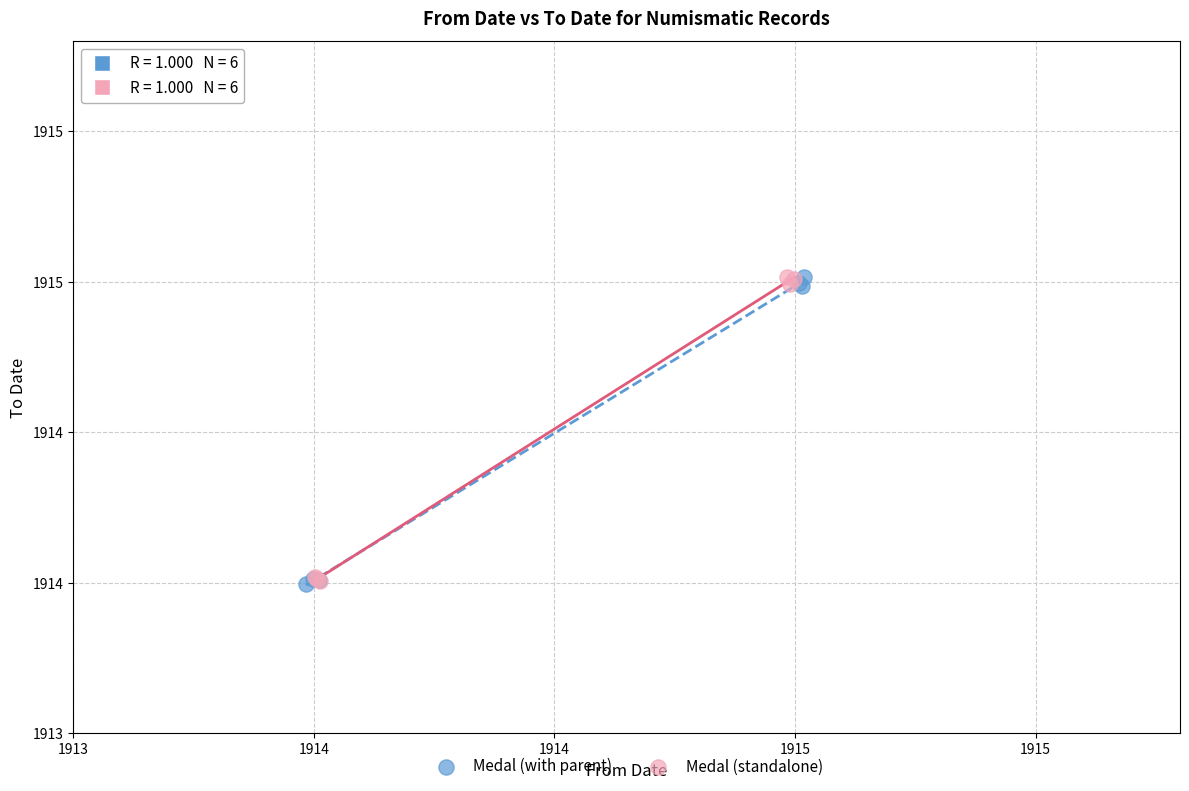

What are all the series names shown in the legend?

Medal (with parent), Medal (standalone)